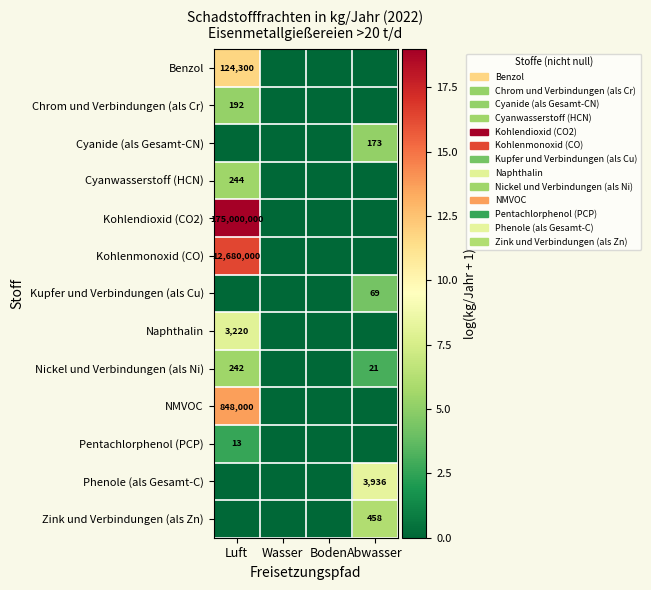

True or false: Nickel und Verbindungen (als Ni) has a value of 5 at Abwasser.

False